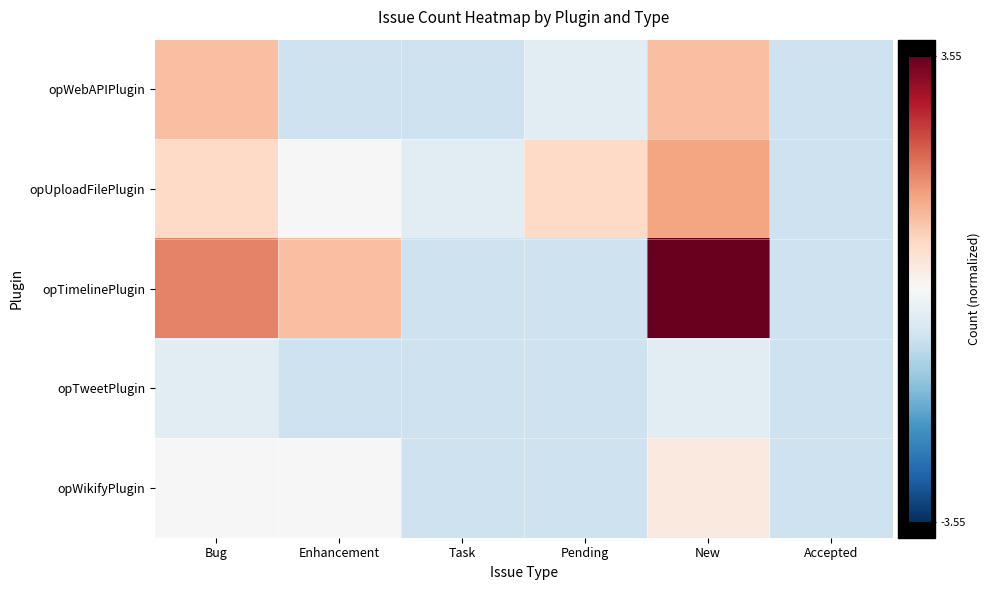

Between Pending and Task, which is larger?

Pending